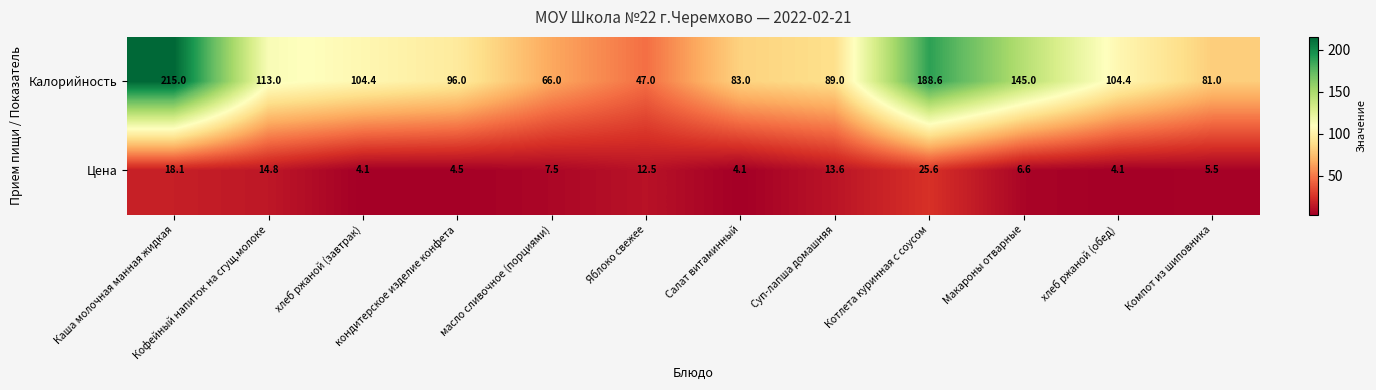

Which series has the widest spread of values?

Калорийность